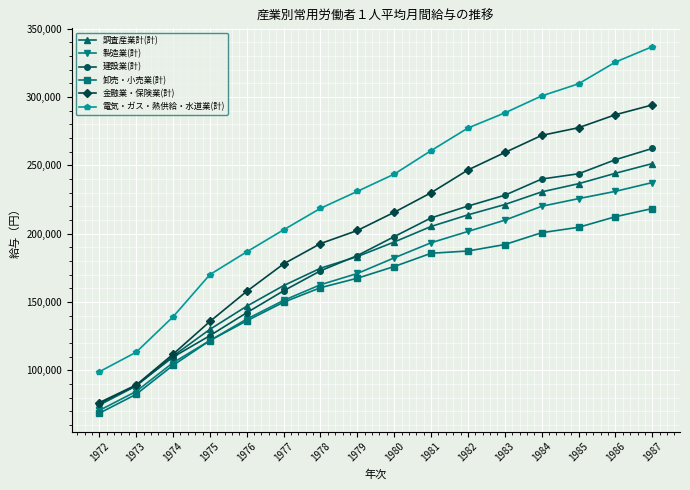

What is the difference between the second highest and second lowest values in the 調査産業計(計) series?

155626